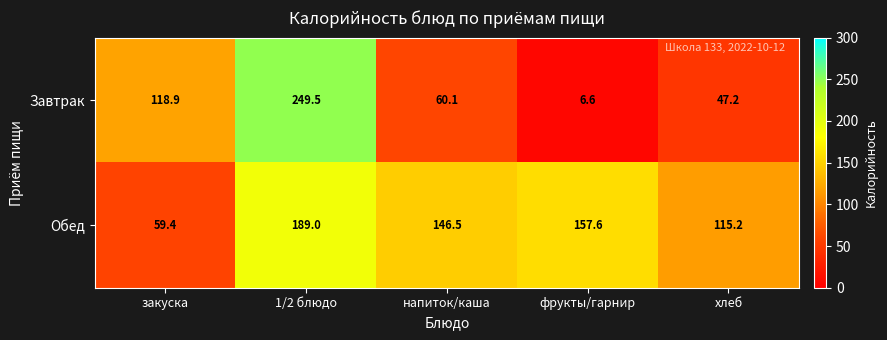

Rank the series by their average value, from highest to lowest.

Обед, Завтрак